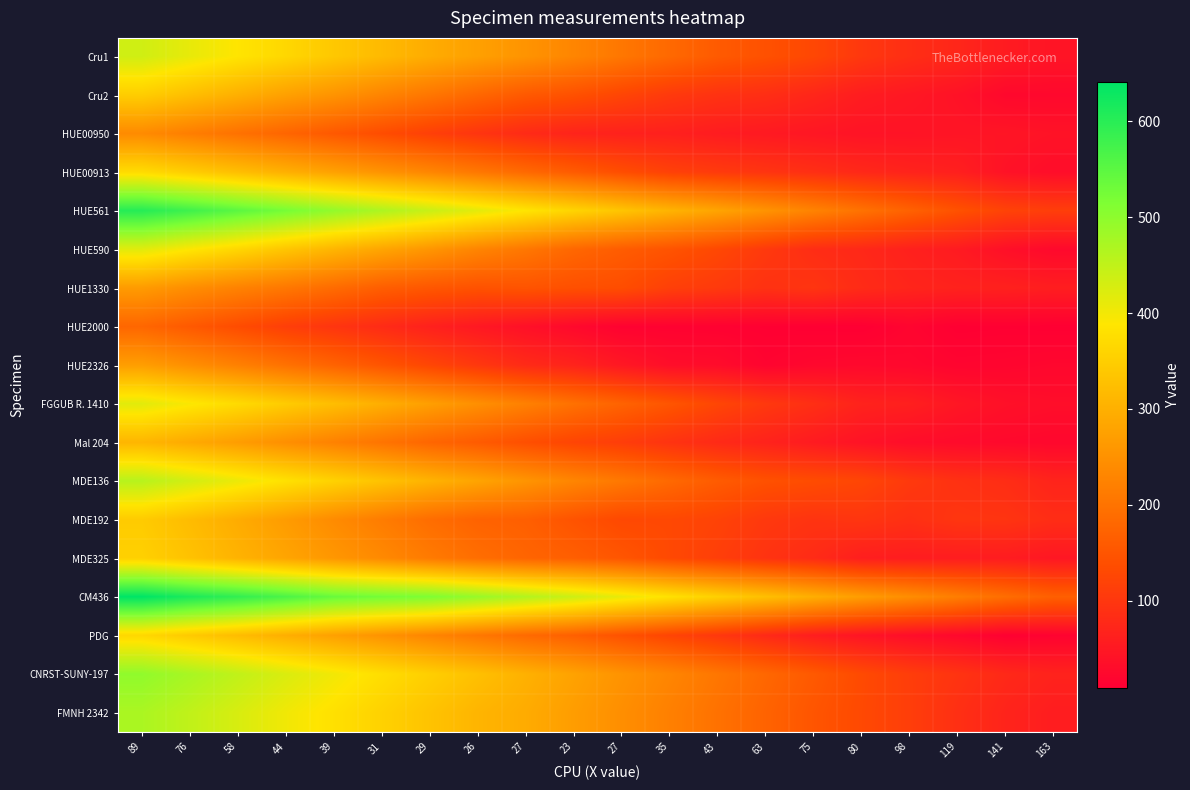

List the series in order of their peak value, highest first.

CM436, HUE561, CNRST-SUNY-197, FMNH 2342, MDE136, Cru1, HUE590, FGGUB R. 1410, HUE00913, PDG, MDE325, Cru2, MDE192, Mal 204, HUE2326, HUE1330, HUE00950, HUE2000